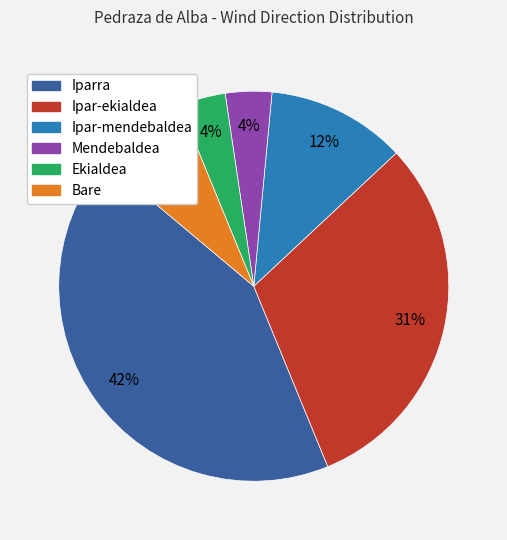

Which has a higher value, Mendebaldea or Ipar-ekialdea?

Ipar-ekialdea